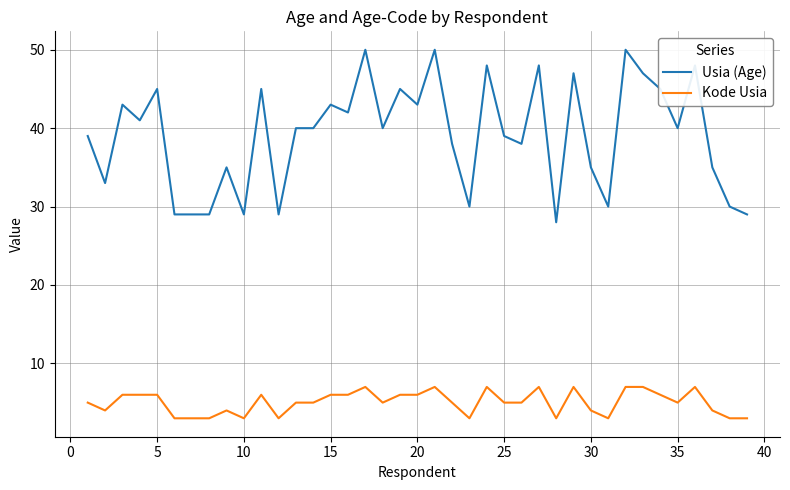

Does the chart have visible grid lines?

Yes